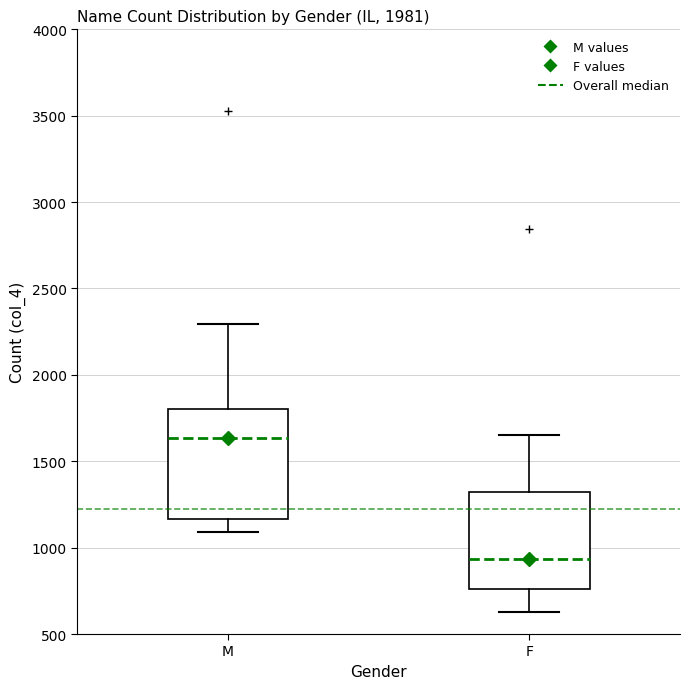

Which box is the tallest, from its lower edge to its upper edge?

M